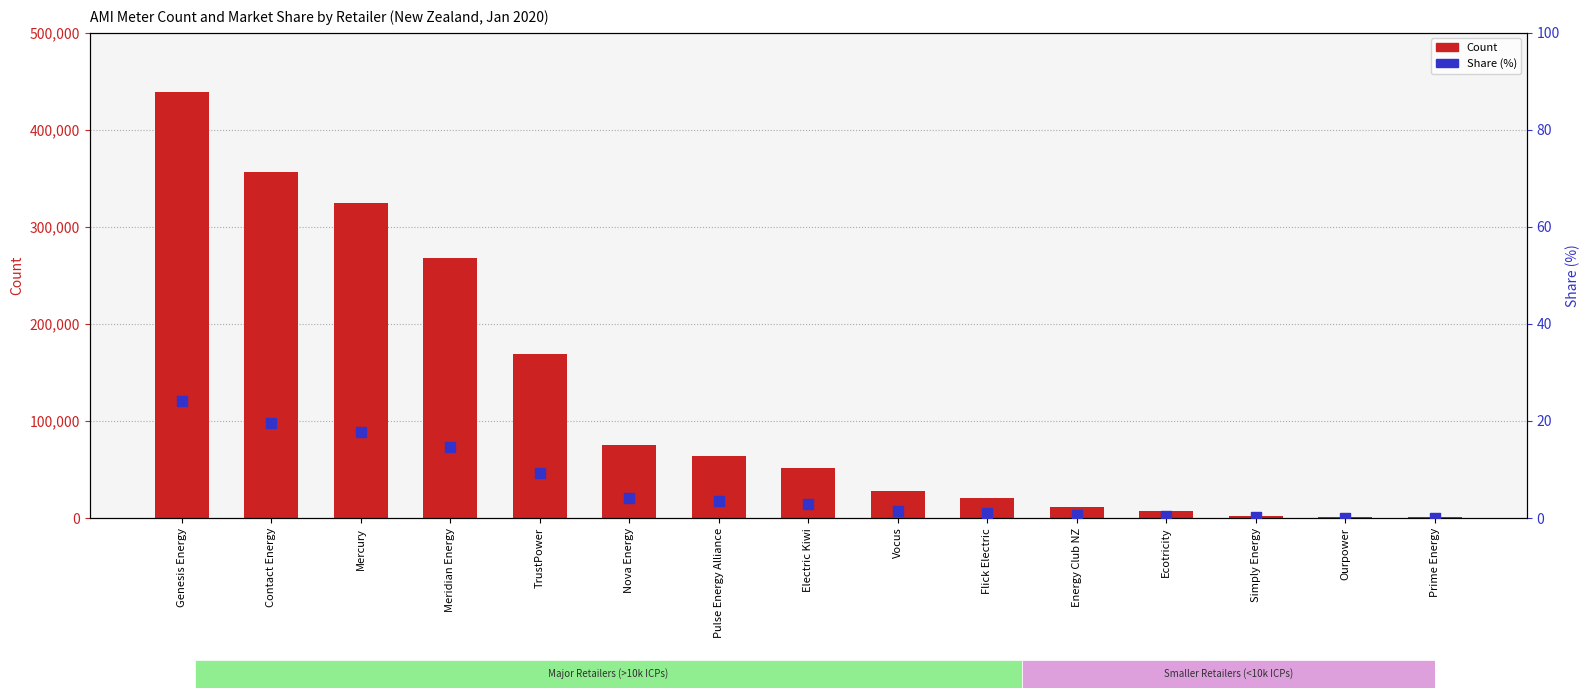

At which category is the sum across all series the highest?

Genesis Energy